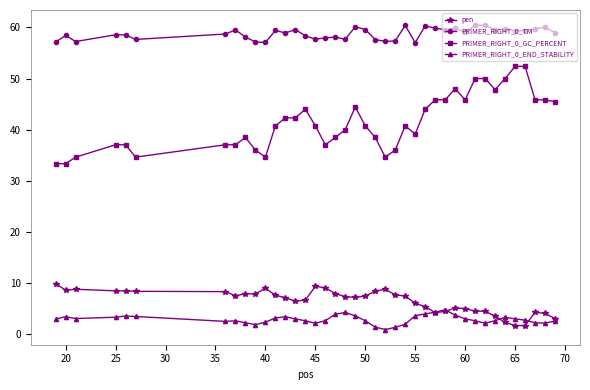

Which series has the largest range (max minus min)?

PRIMER_RIGHT_0_GC_PERCENT